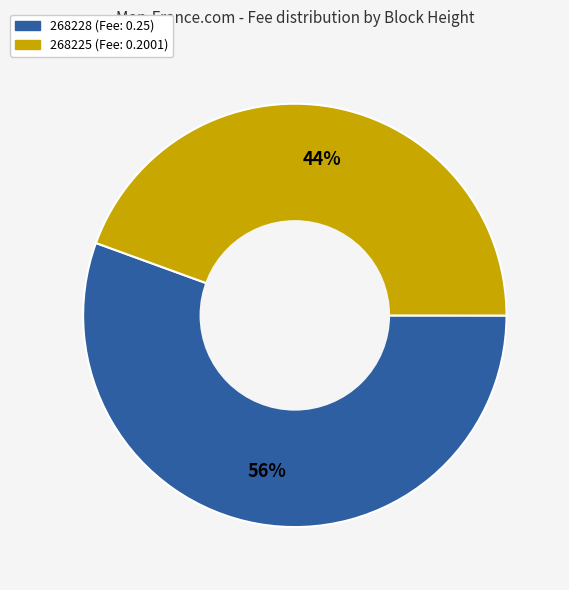

Between 268228 (Fee: 0.25) and 268225 (Fee: 0.2001), which is larger?

268228 (Fee: 0.25)